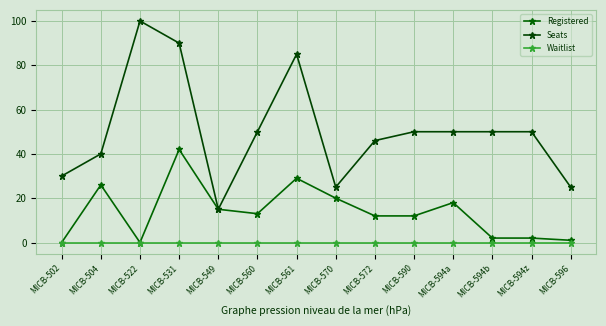

What position from the left is MICB-596?

14